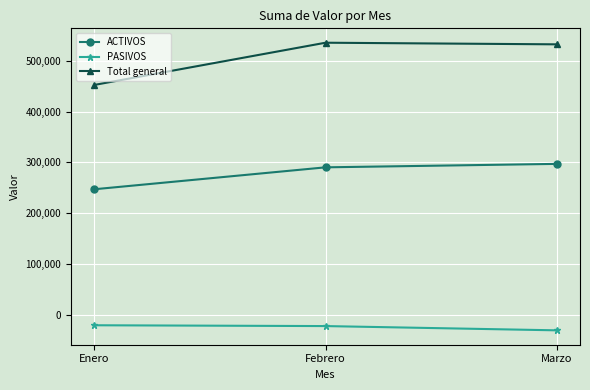

At which label does Total general first exceed 532400?

Febrero